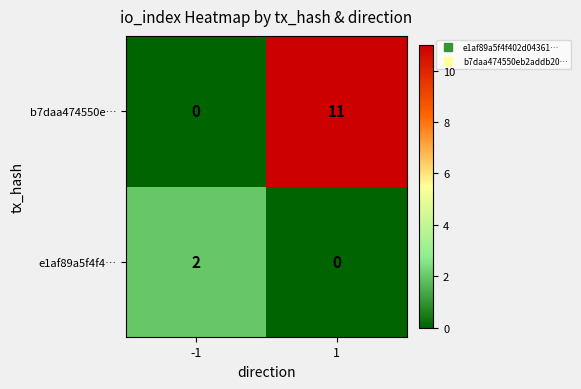

Reading right to left, list all the values displayed in this chart.

b7daa474550e…: 1=11	-1=0
e1af89a5f4f4…: 1=0	-1=2